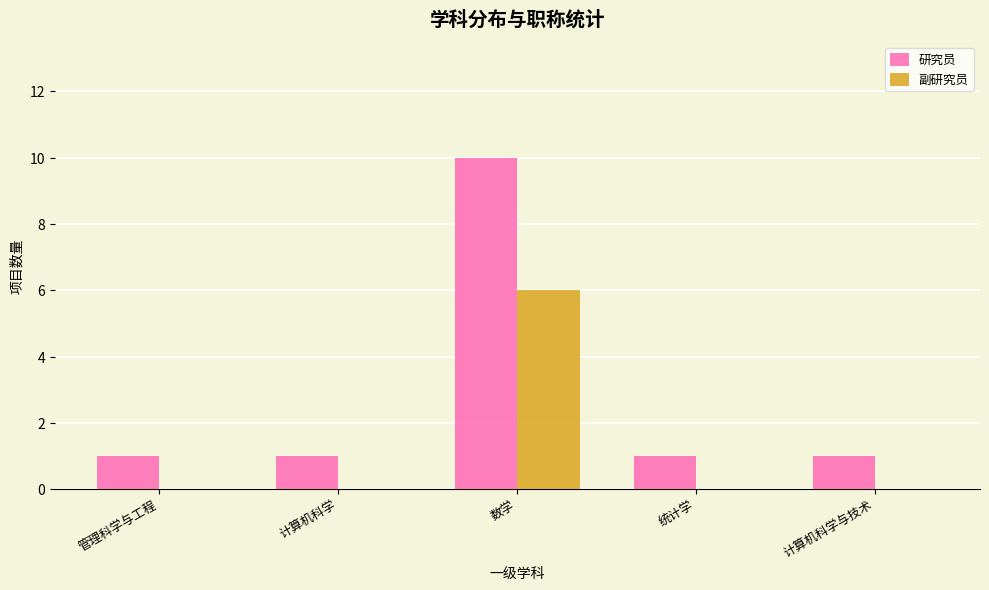

Reading left to right, transcribe all the data shown in this chart.

研究员: 1	1	10	1	1
副研究员: 0	0	6	0	0